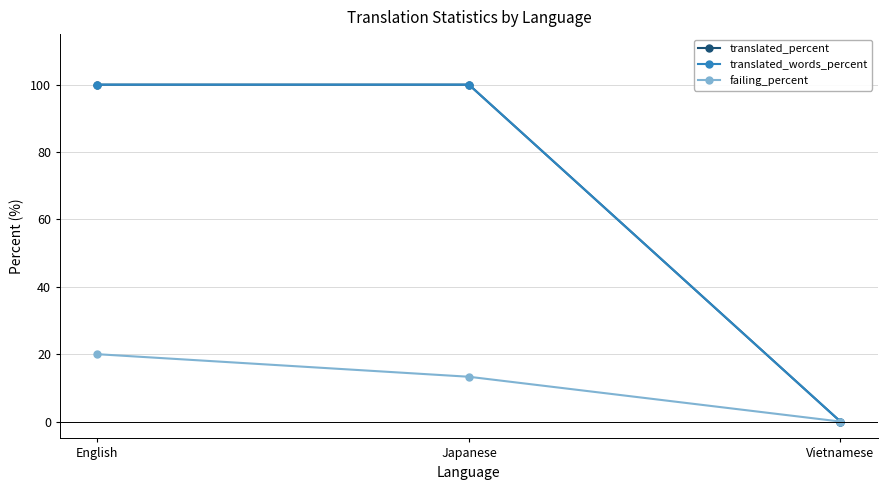

Reading left to right, transcribe all the data shown in this chart.

translated_percent: 100.0	100.0	0.0
translated_words_percent: 100.0	100.0	0.0
failing_percent: 20.0	13.3	0.0